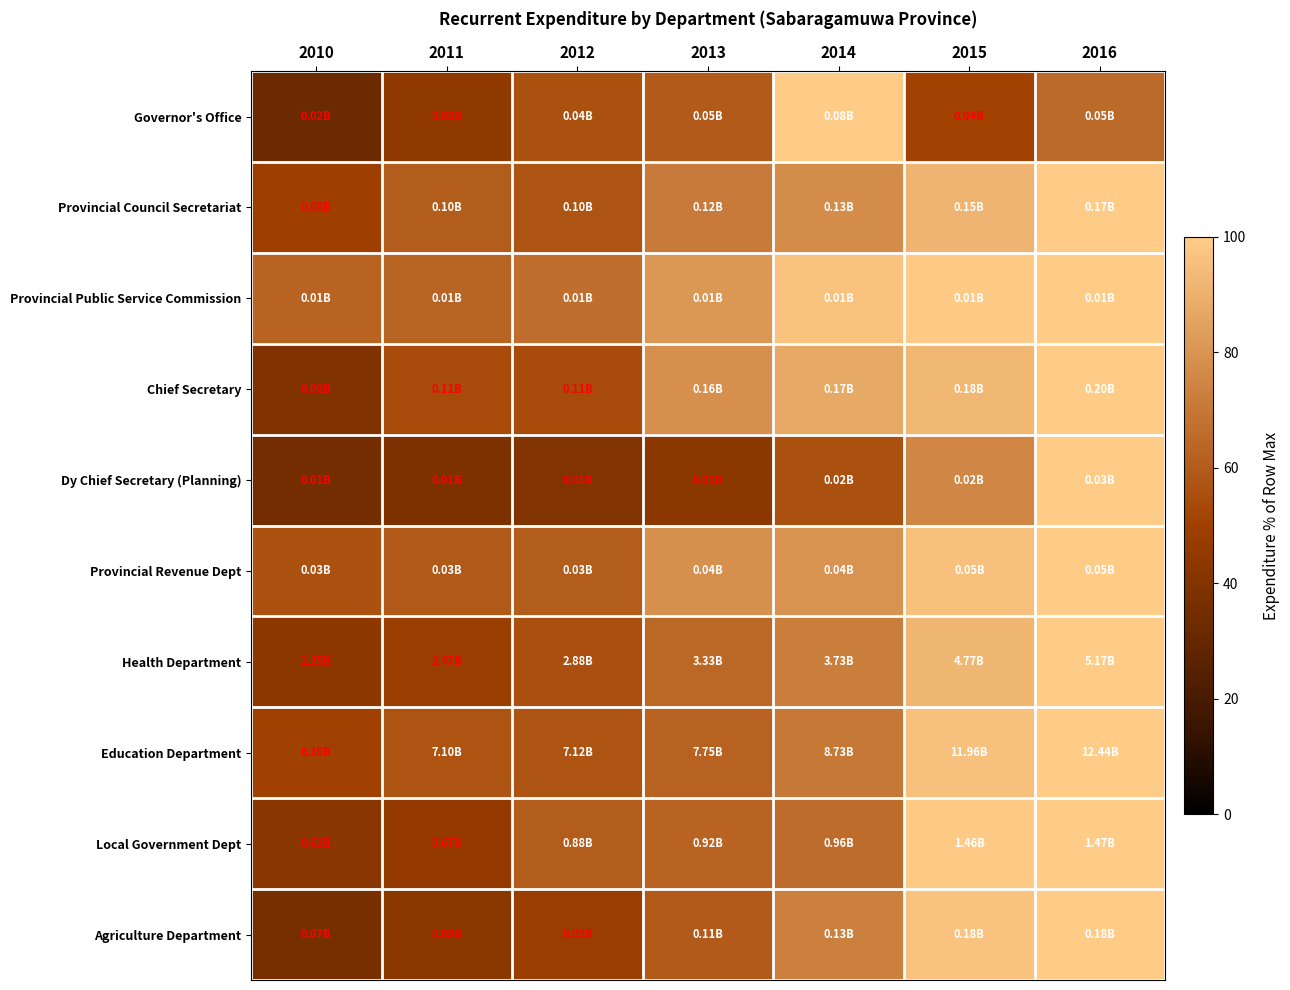

What is the minimum value shown in the chart?

32.1